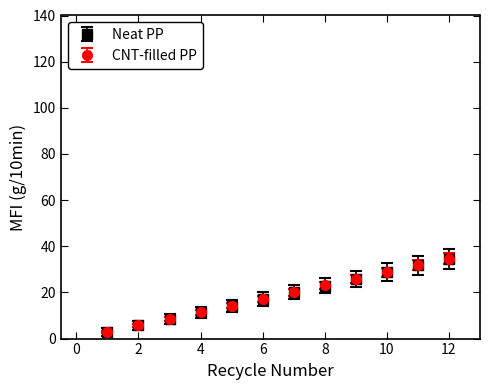

True or false: CNT-filled PP has more than 0 interior local peaks.

False